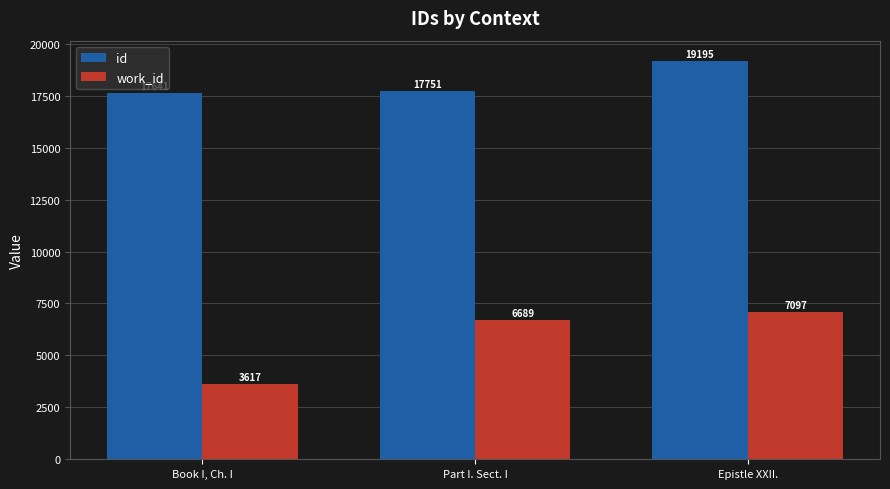

Which series has the largest total across all categories?

id